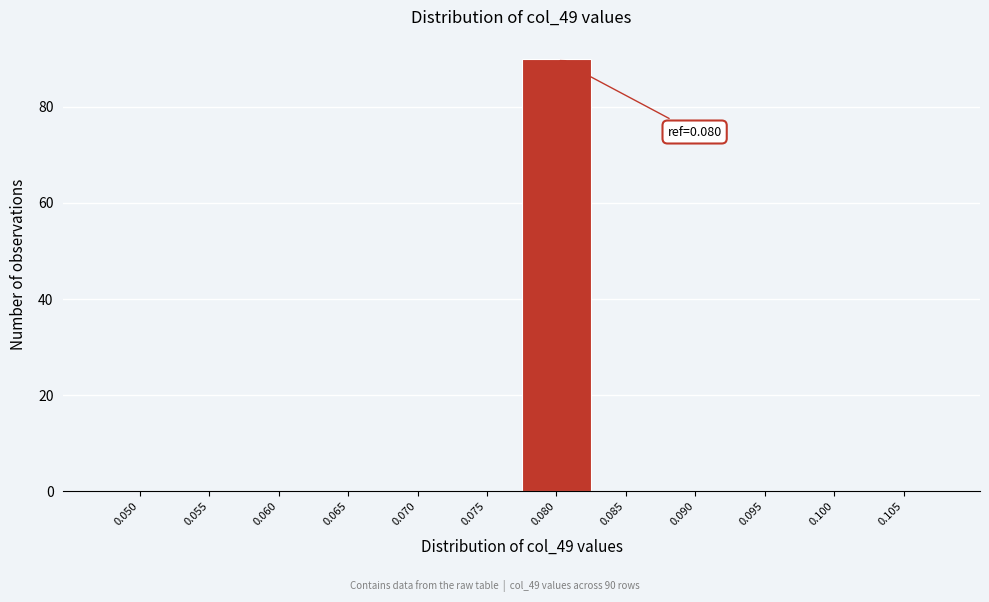

Reading left to right, list all the values displayed in this chart.

0.050=0	0.055=0	0.060=0	0.065=0	0.070=0	0.075=0	0.080=90	0.085=0	0.090=0	0.095=0	0.100=0	0.105=0